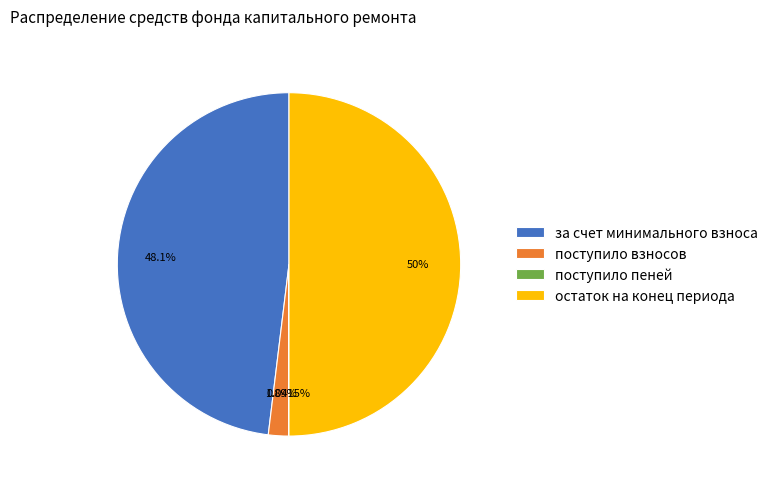

Approximately how many times larger is the value at за счет минимального взноса compared to поступило взносов?

25.5